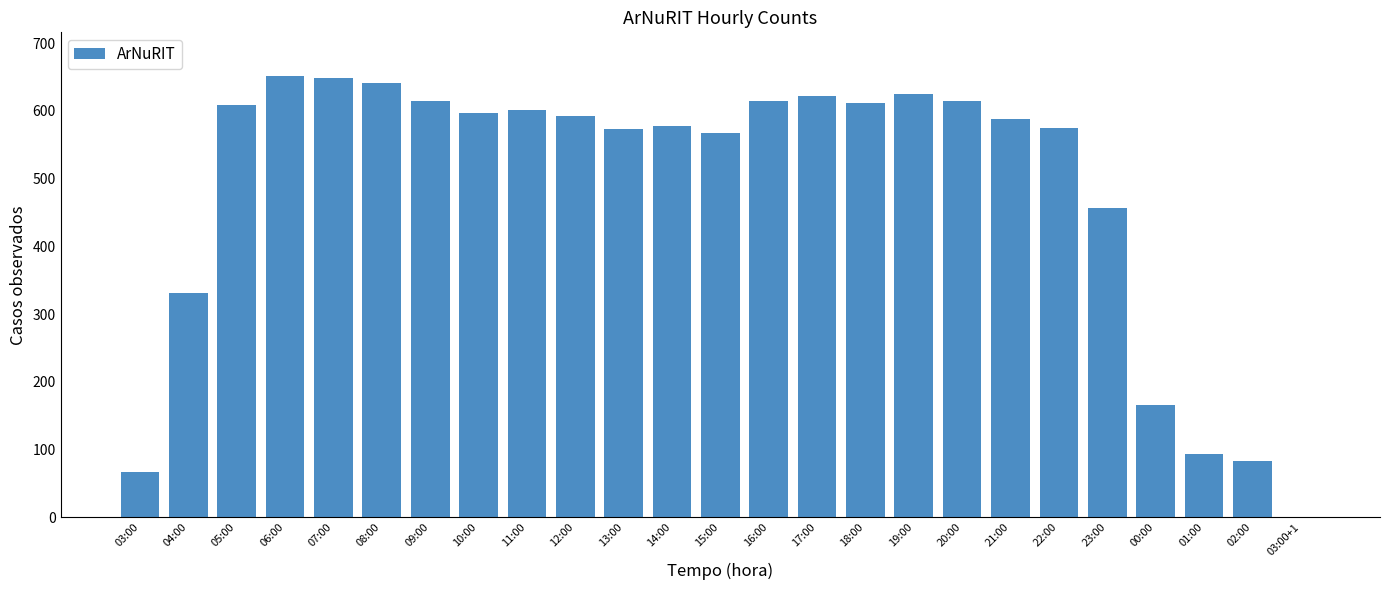

What is the maximum value shown in the chart?

651